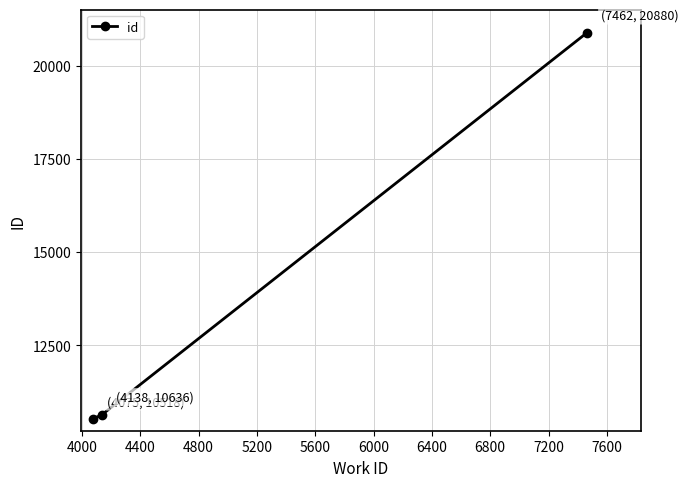

What is the difference between the maximum and minimum values?

10362